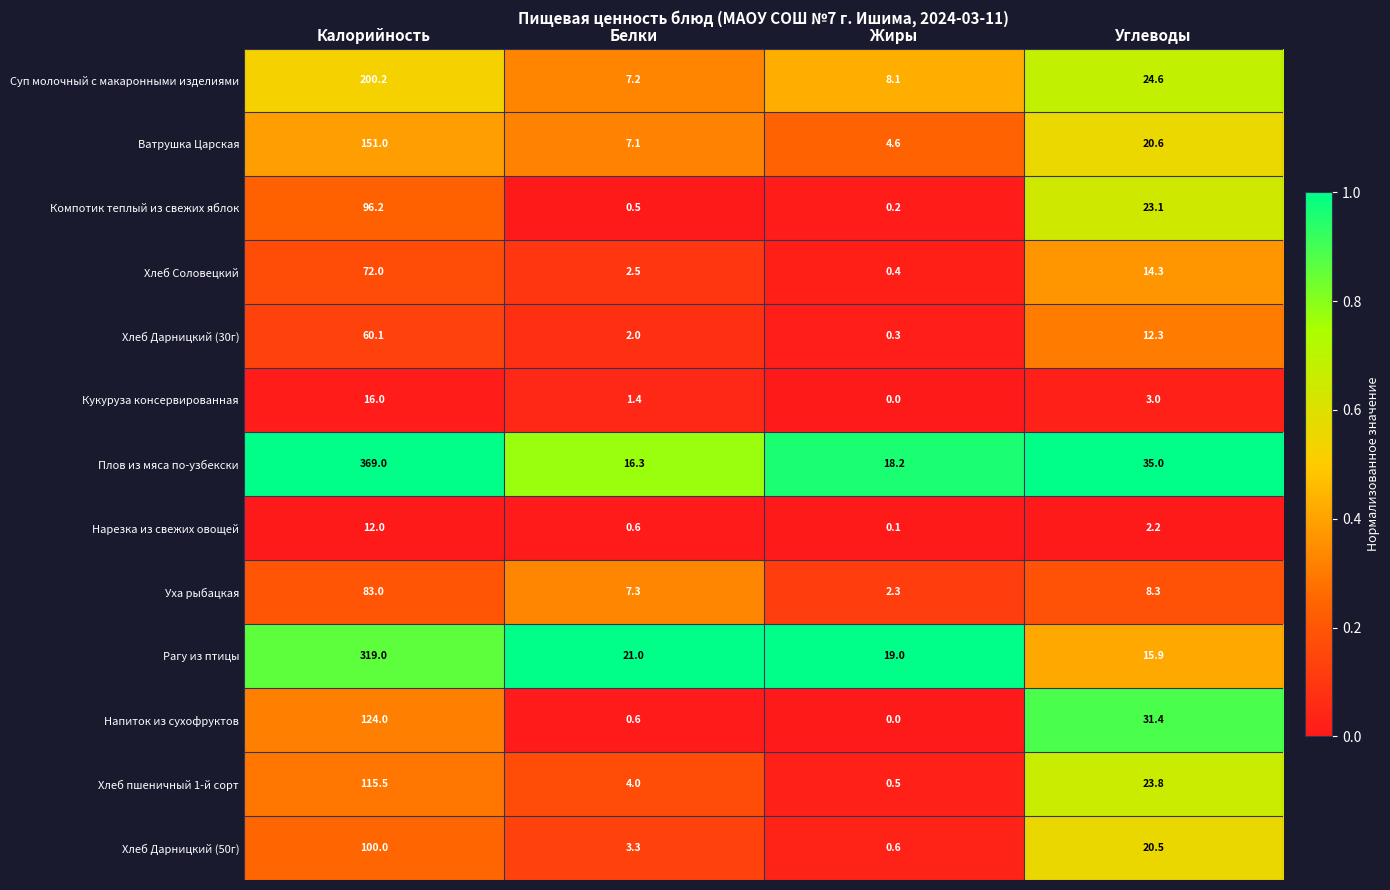

Which series has the widest spread of values?

Плов из мяса по-узбекски